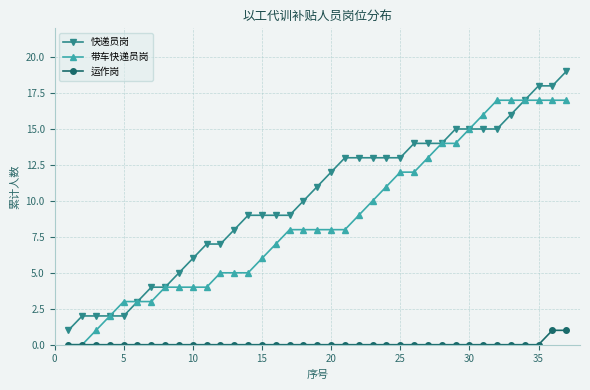

True or false: 快递员岗 and 运作岗 intersect in this chart.

False